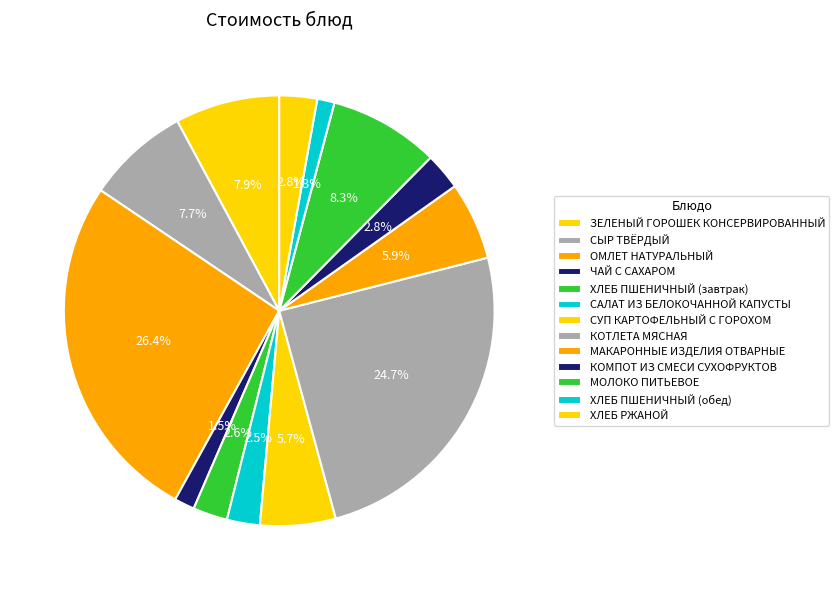

How many segments does this pie chart have?

13